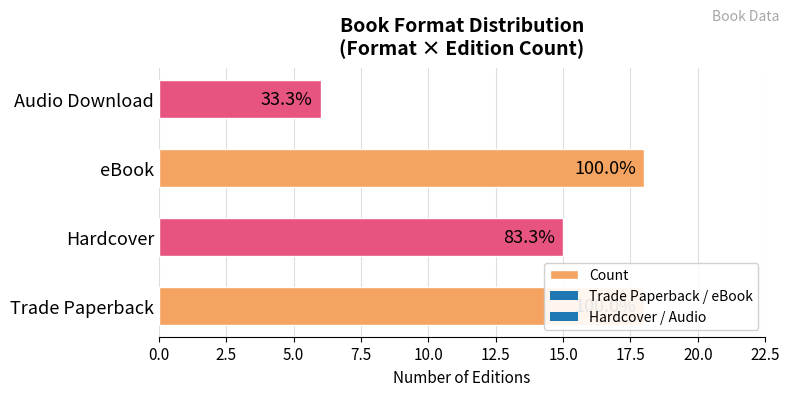

Are the bars horizontal?

Yes